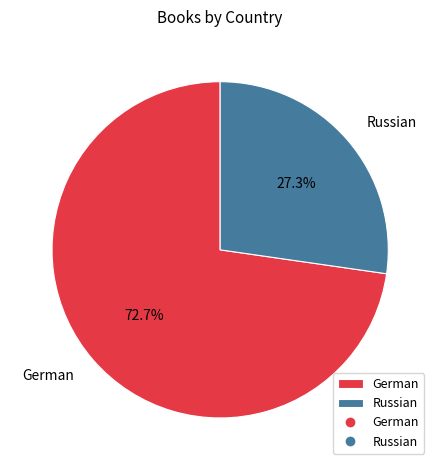

Is there any slice that represents more than half of the pie?

Yes